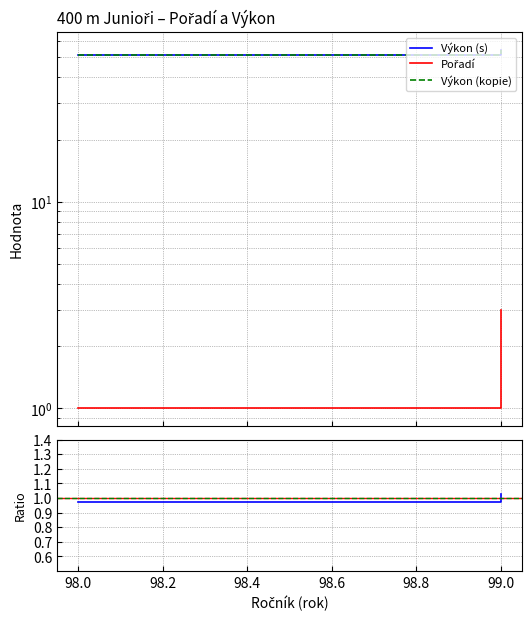

What is the average value of the Výkon series?

52.8